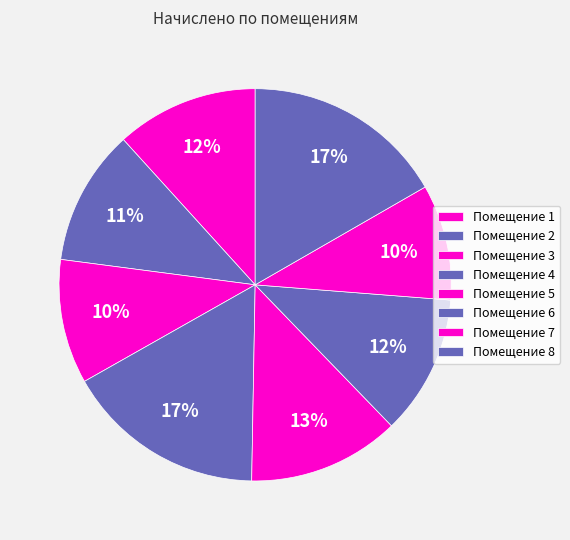

How many slices are in this pie chart?

8